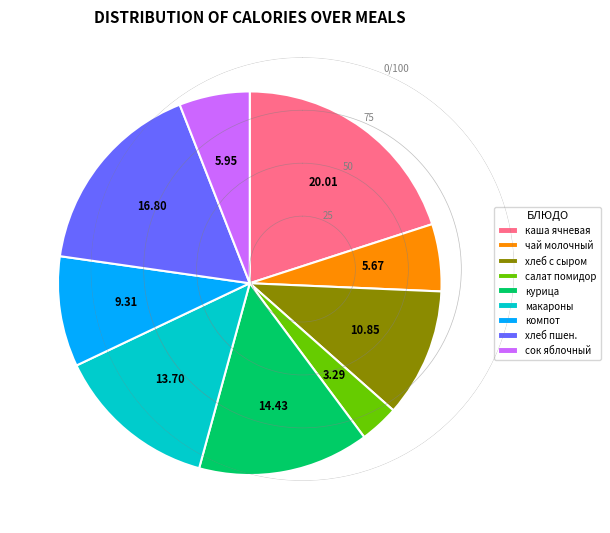

Is there any slice that represents more than half of the pie?

No